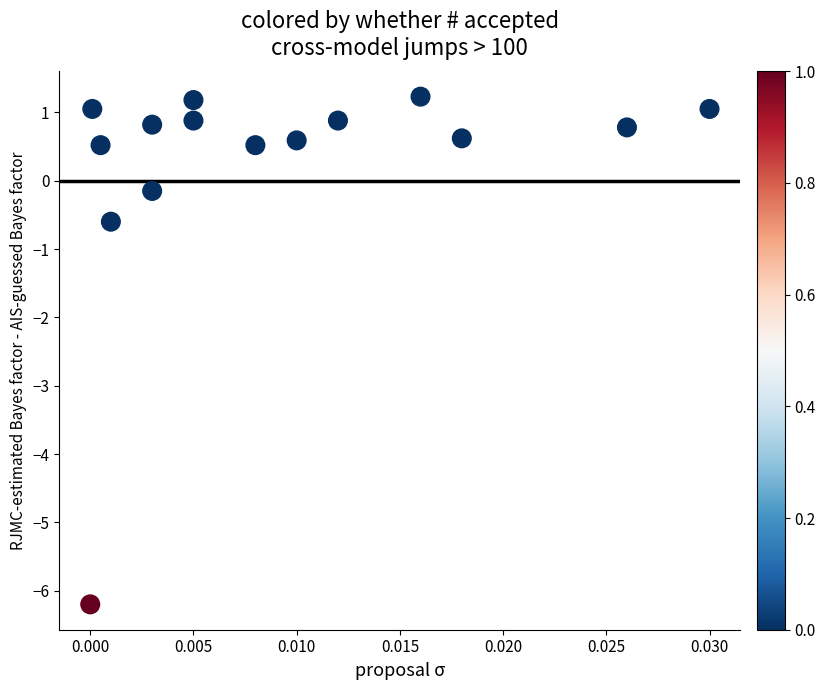

What is the range of Y values (max minus min)?

7.4